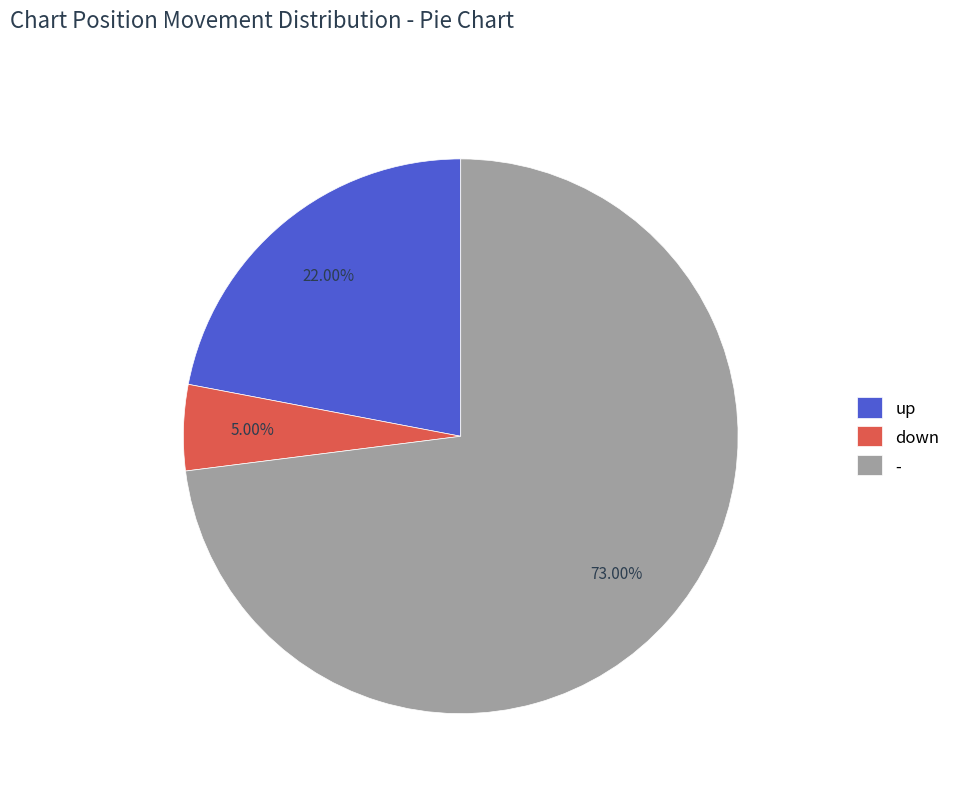

Between - and up, which is larger?

-